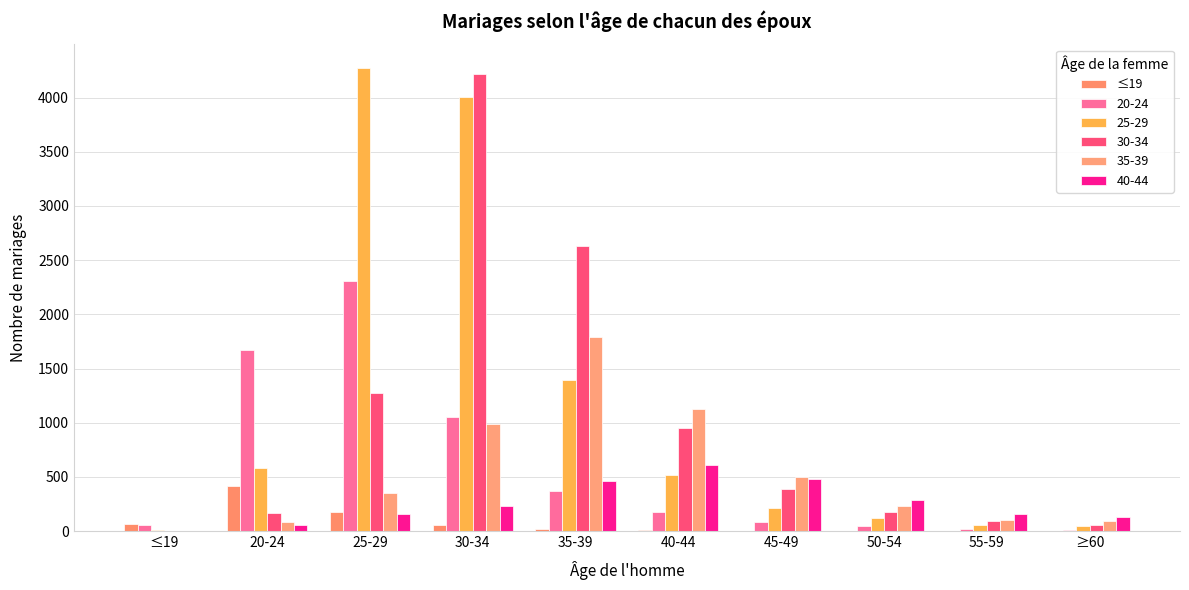

What is the minimum value shown in the chart?

1